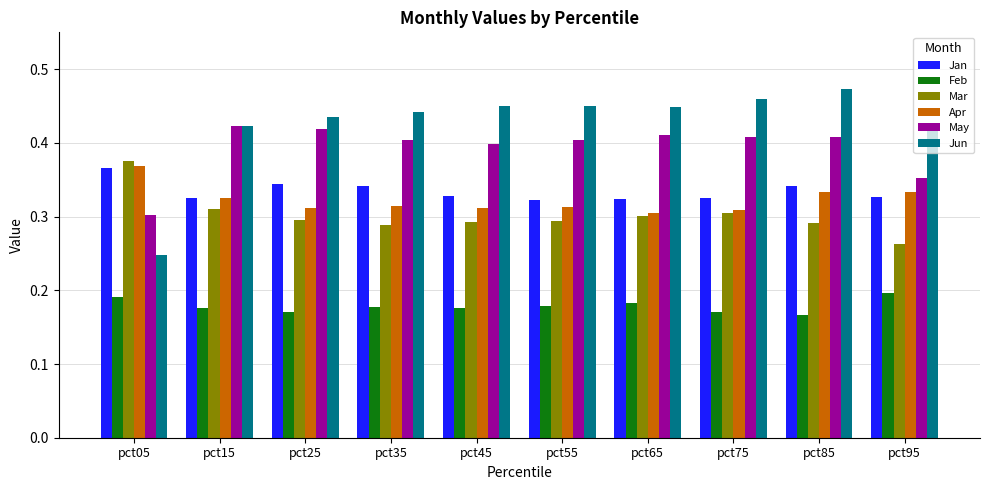

What are all the series names shown in the legend?

Jan, Feb, Mar, Apr, May, Jun